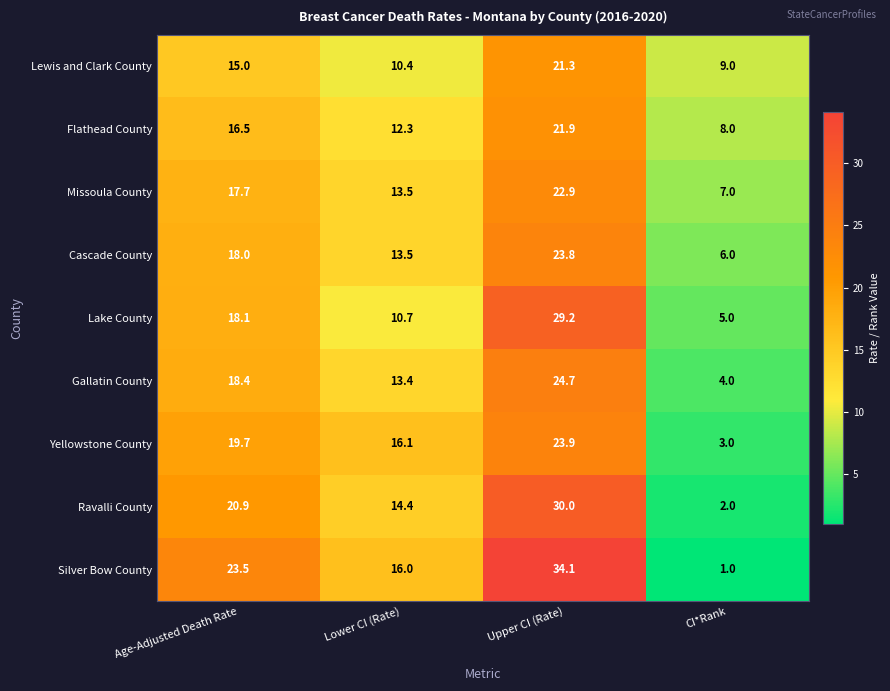

List the series in order of their peak value, lowest first.

Lewis and Clark County, Flathead County, Missoula County, Cascade County, Yellowstone County, Gallatin County, Lake County, Ravalli County, Silver Bow County